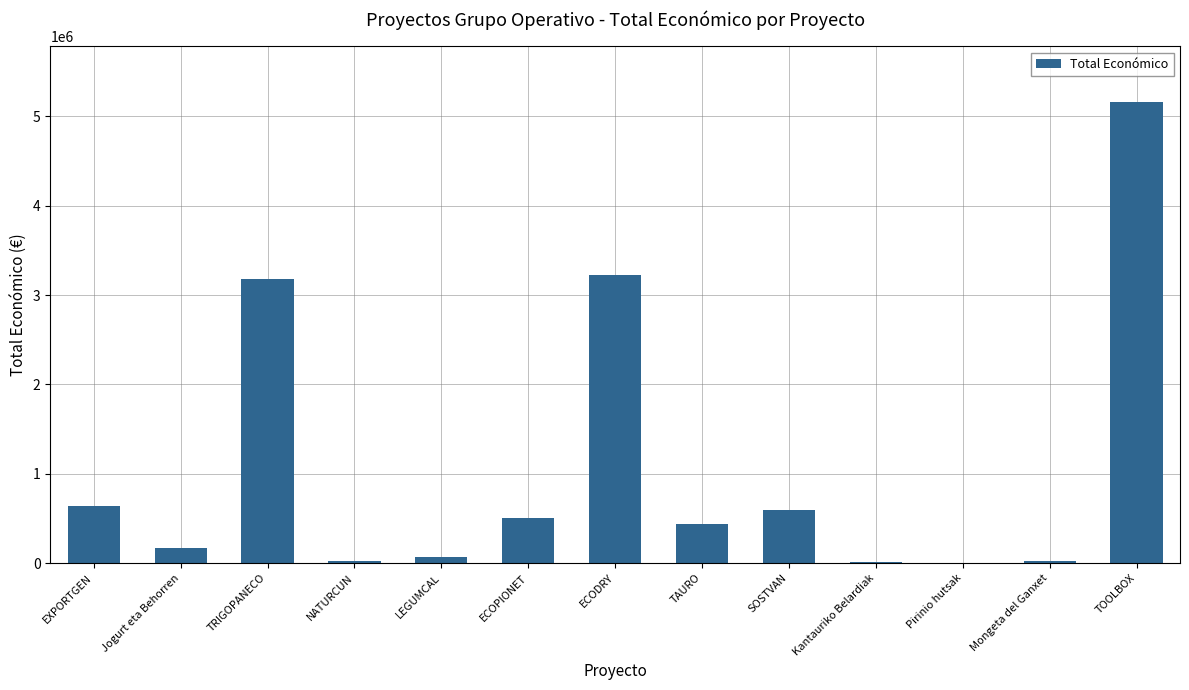

What is the change in value from TRIGOPANECO to Mongeta del Ganxet?

-3159626